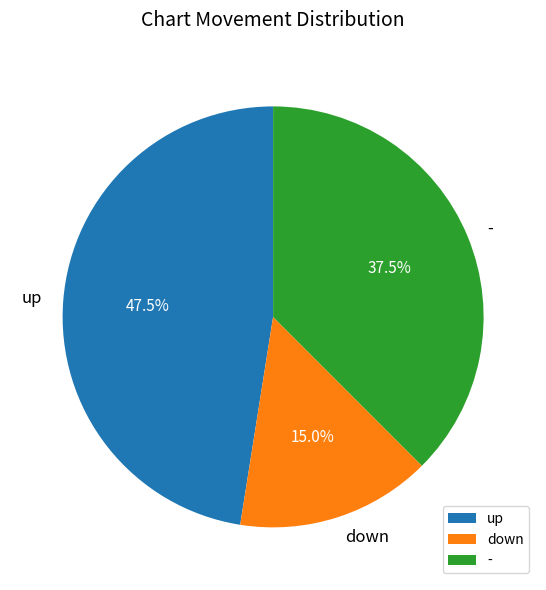

What percentage do - and down together represent?

52.5%